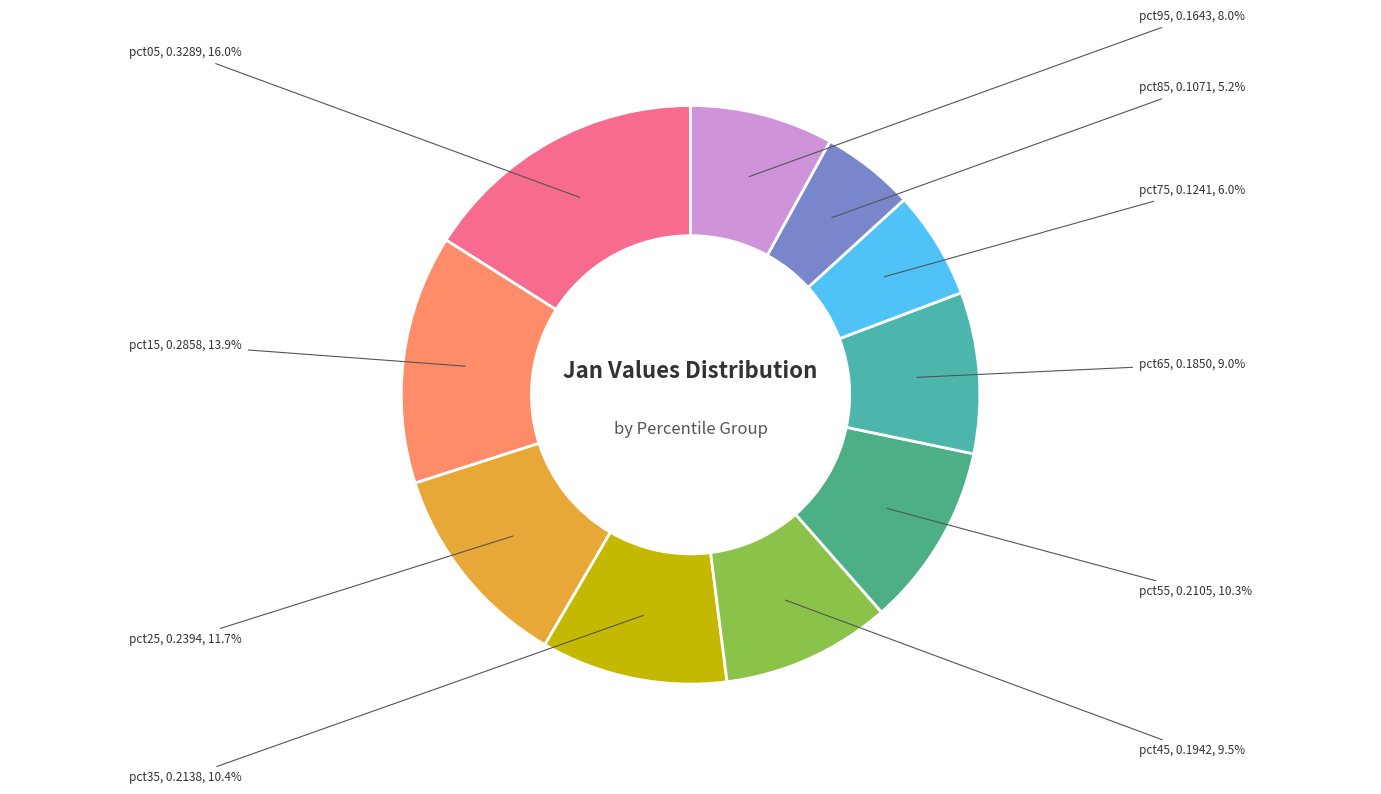

How much of the chart is everything except pct35?

89.6%